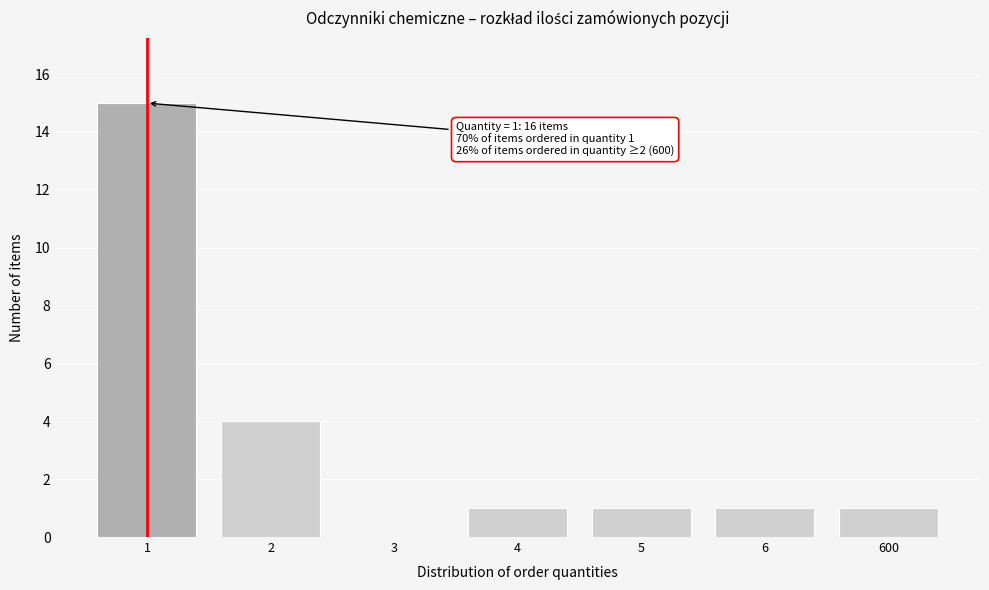

Reading left to right, what are all the values shown in this chart?

1=15	2=4	3=0	4=1	5=1	6=1	600=1